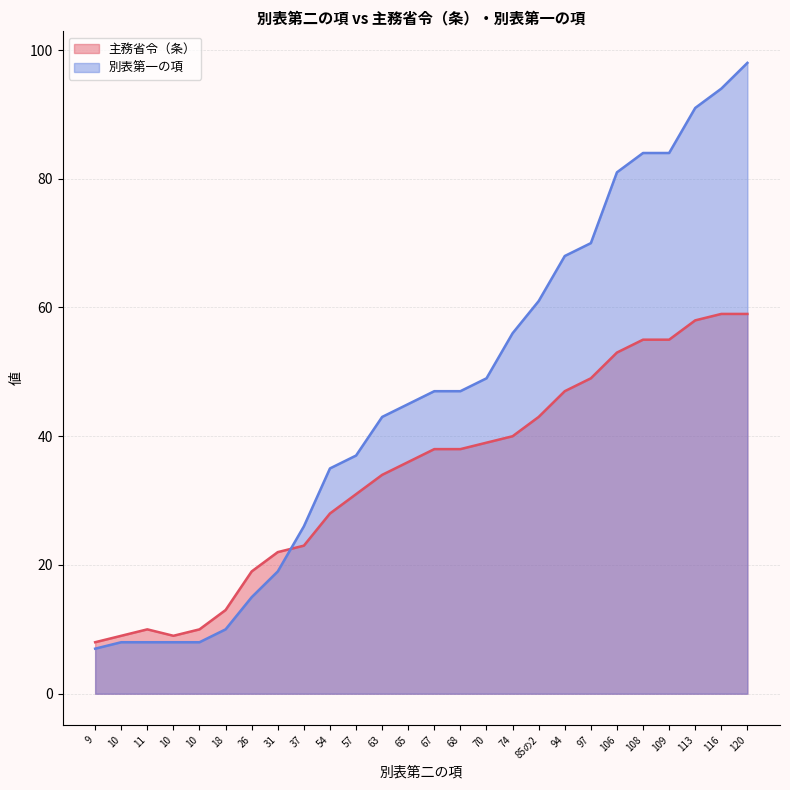

True or false: 別表第一の項 has a value of 12 at 10.

False